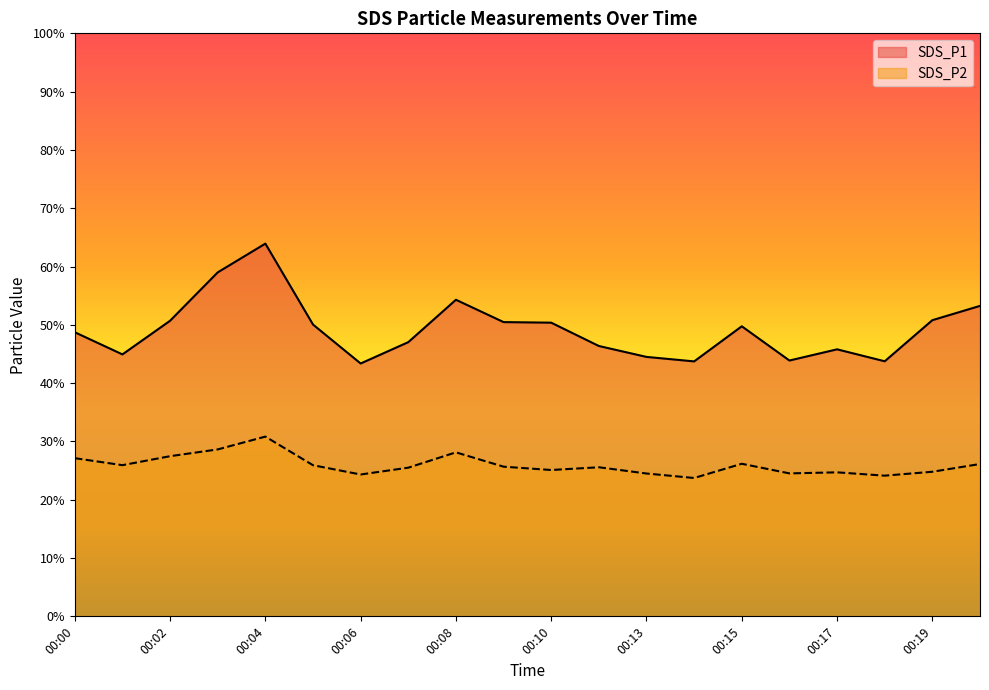

At 00:19, list the series in order from largest to smallest.

SDS_P1, SDS_P2